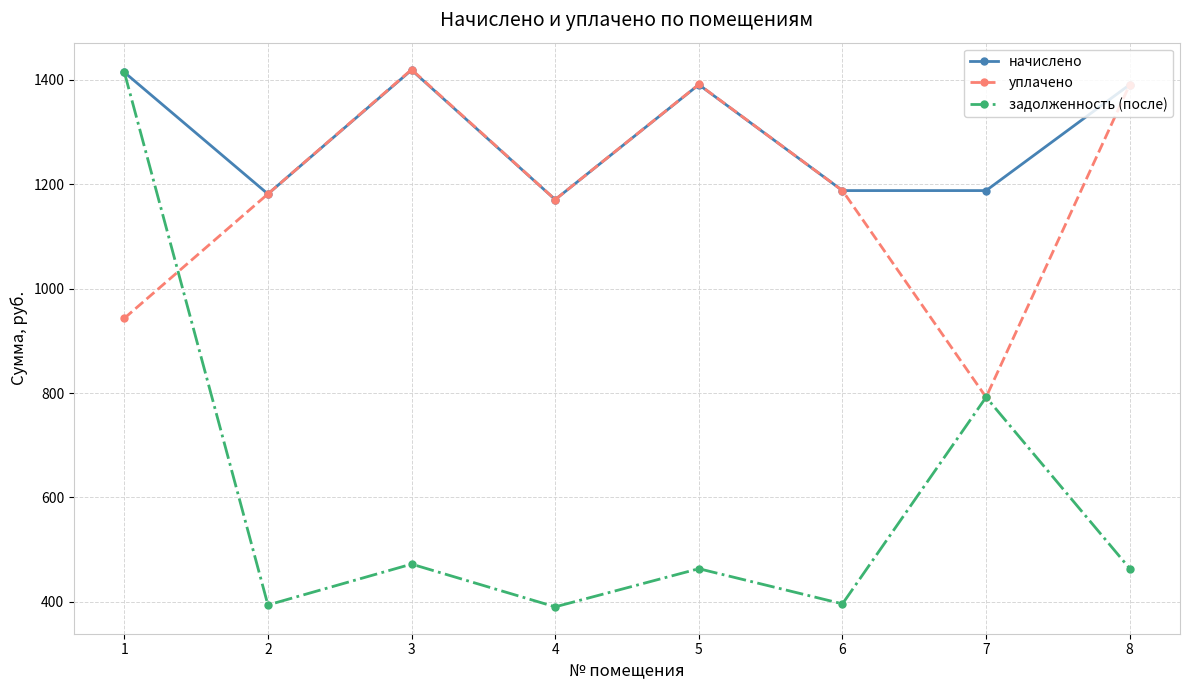

Count the number of categories in the chart.

8